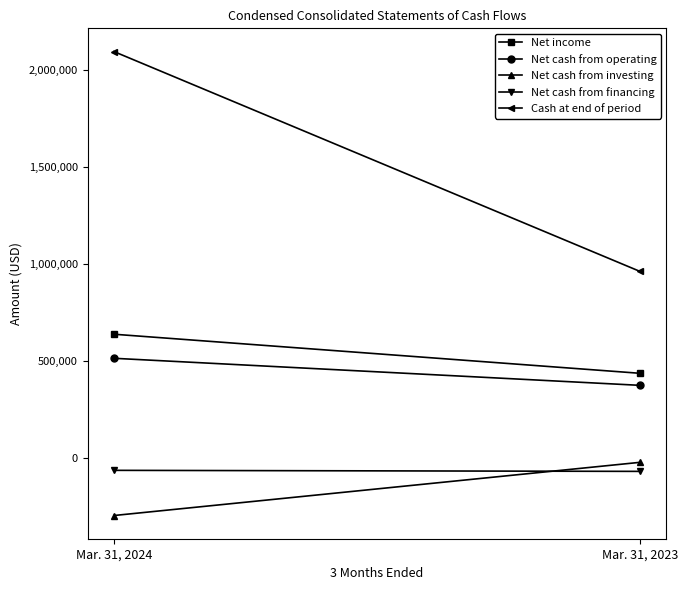

Reading left to right, extract all data points from this chart.

Net income: Mar. 31, 2024=637692	Mar. 31, 2023=436473
Net cash from operating: Mar. 31, 2024=513805	Mar. 31, 2023=374483
Net cash from investing: Mar. 31, 2024=-295650	Mar. 31, 2023=-21747
Net cash from financing: Mar. 31, 2024=-63050	Mar. 31, 2023=-68403
Cash at end of period: Mar. 31, 2024=2092961	Mar. 31, 2023=960625